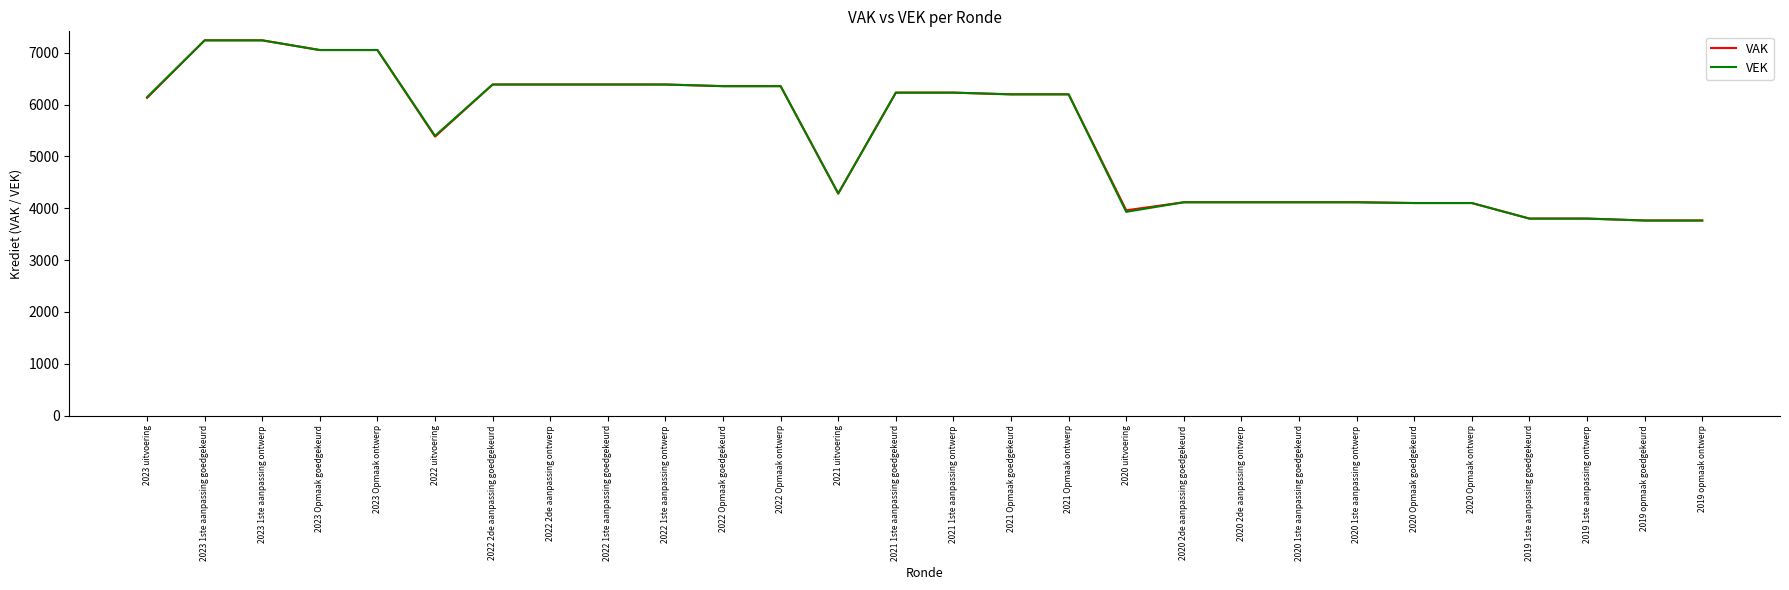

Is the value of VEK at 2021 1ste aanpassing ontwerp greater than the value of VAK at 2020 1ste aanpassing ontwerp?

Yes